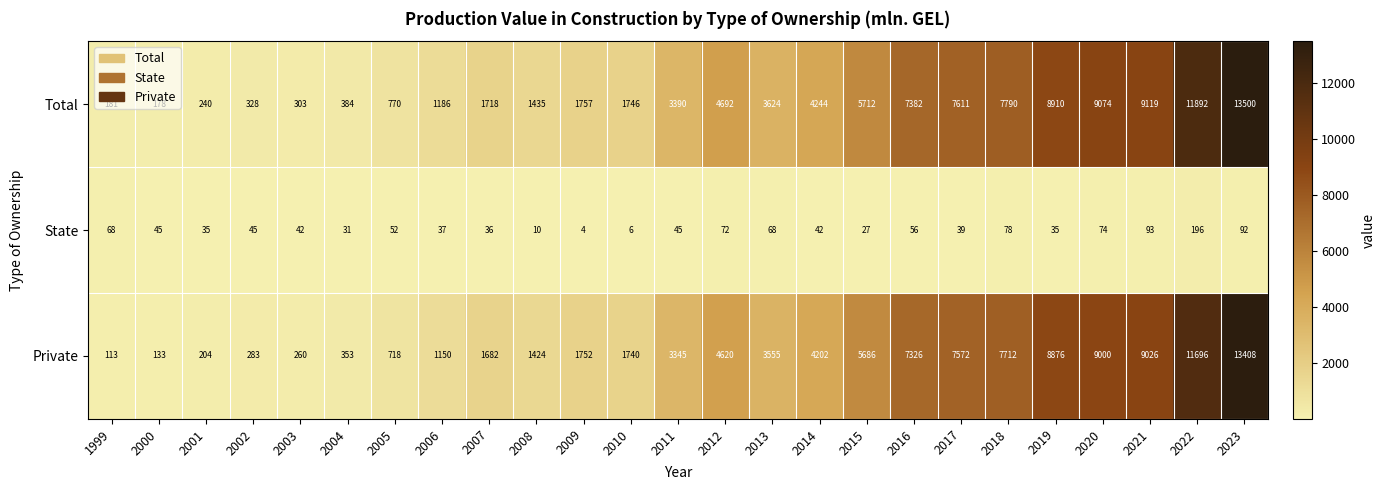

List the series in order of their peak value, lowest first.

State, Private, Total